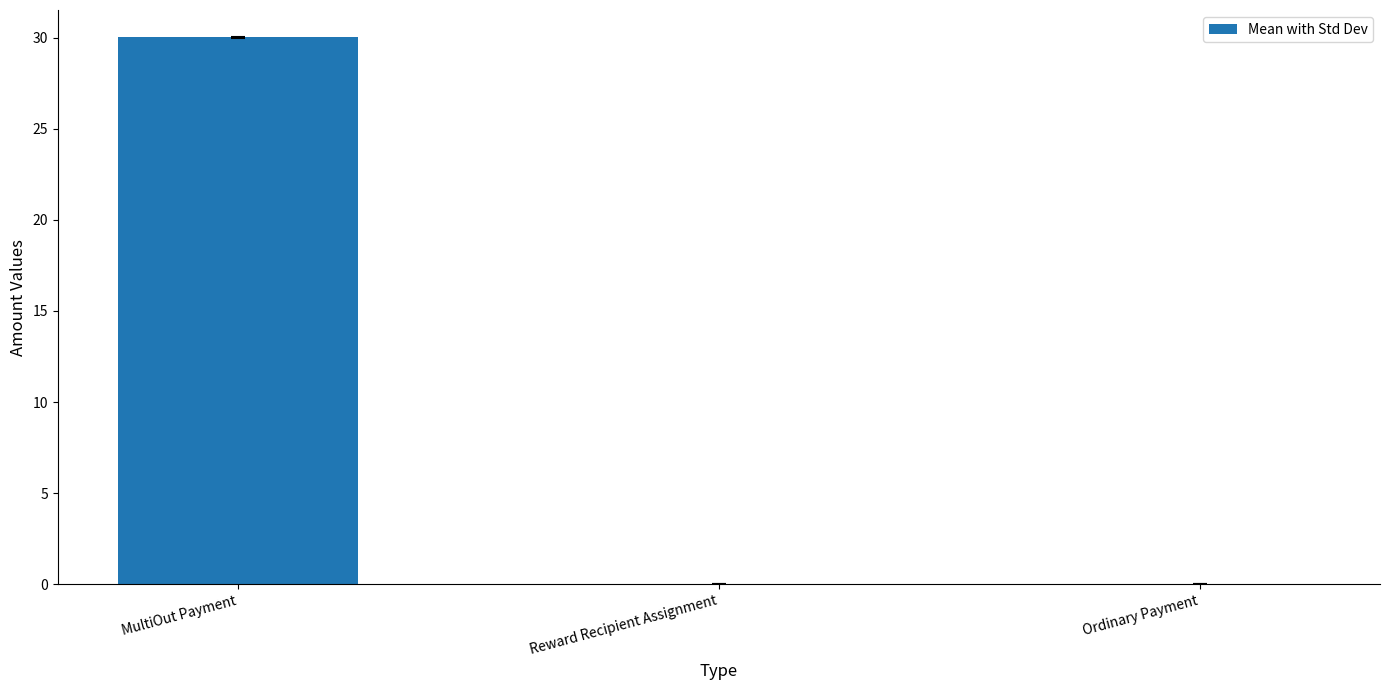

Are the bars horizontal?

No